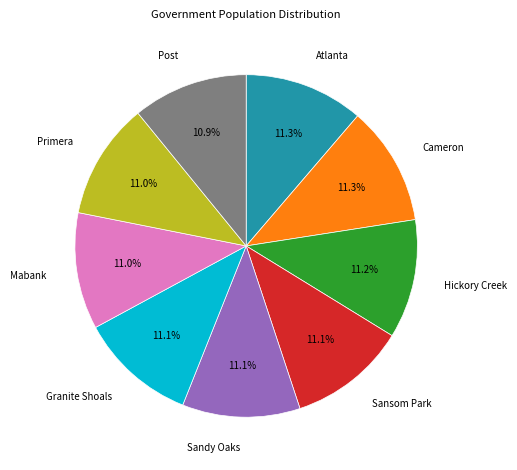

To the nearest percent, what is the combined percentage of Cameron and Granite Shoals?

22%